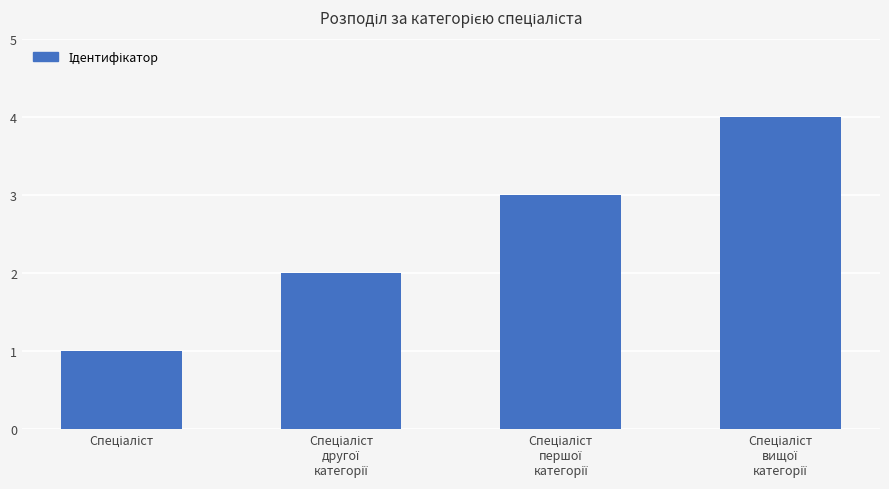

What is the difference between the maximum and minimum values?

3